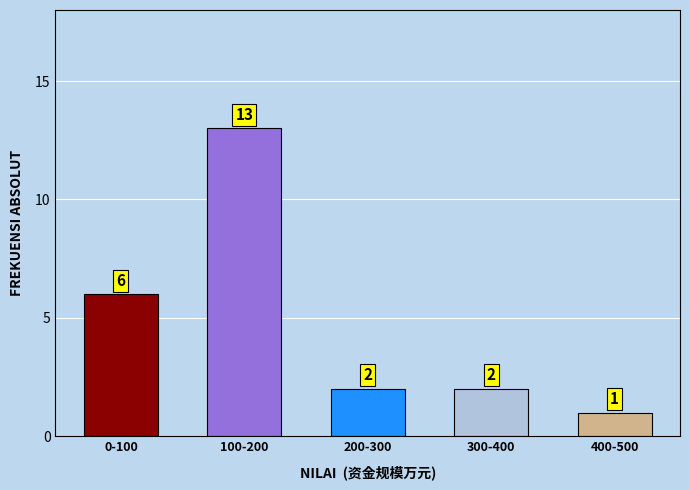

Reading left to right, extract all data points from this chart.

6	13	2	2	1